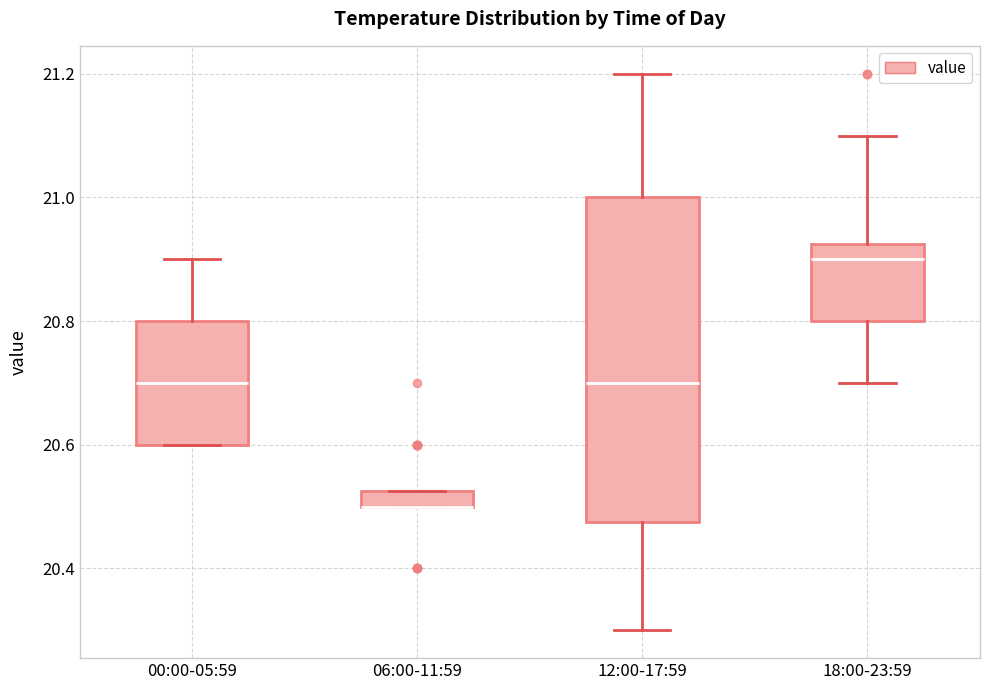

Where is the lower edge of the box for 12:00-17:59 on the y-axis? The values are not printed on the chart, so give them approximately, as read against the axis.

20.48